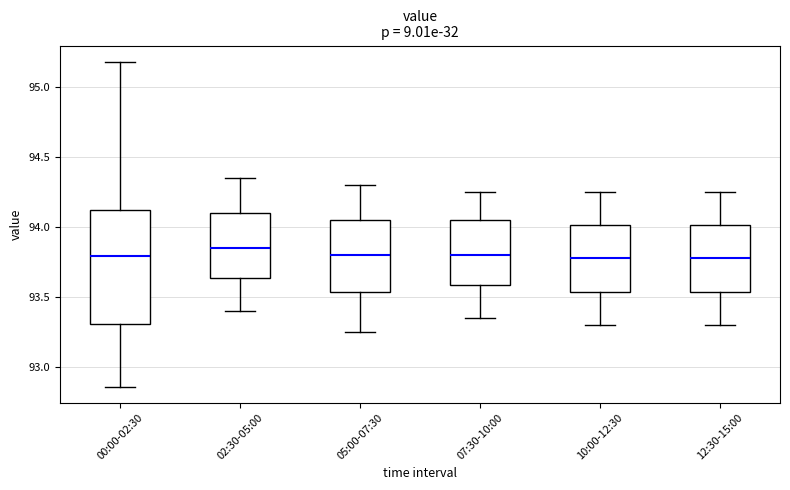

Reading left to right, transcribe this box plot: for each box, give where its median line is, the range the box spans, and where its two whiskers end, as read against the y-axis. The values are not printed on the chart, so give them approximately, as read against the axis.

00:00-02:30: median 93.80, box 93.30 to 94.10, whiskers 92.85 to 95.20
02:30-05:00: median 93.85, box 93.65 to 94.10, whiskers 93.40 to 94.35
05:00-07:30: median 93.80, box 93.55 to 94.05, whiskers 93.25 to 94.30
07:30-10:00: median 93.80, box 93.60 to 94.05, whiskers 93.35 to 94.25
10:00-12:30: median 93.80, box 93.55 to 94.00, whiskers 93.30 to 94.25
12:30-15:00: median 93.80, box 93.55 to 94.00, whiskers 93.30 to 94.25